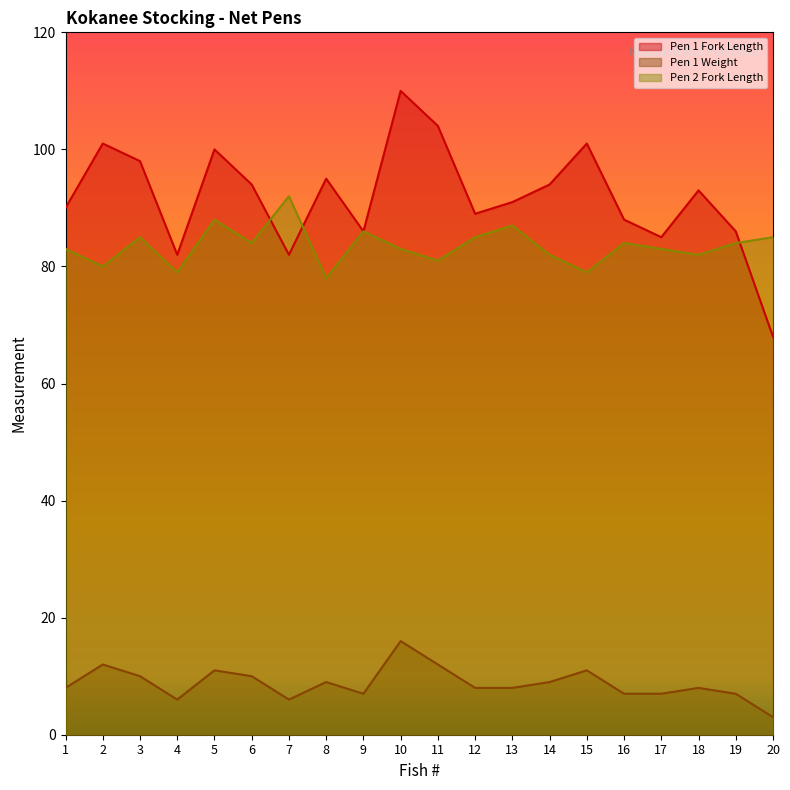

Is the value of Pen 1 Weight at 2 greater than the value of Pen 1 Fork Length at 13?

No